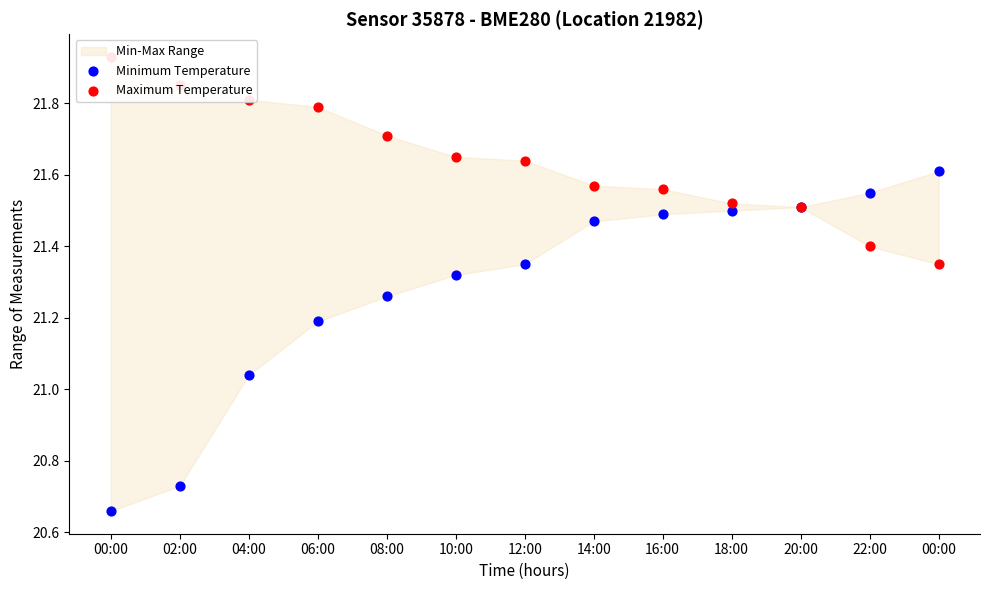

At which category is the sum across all series the highest?

16:00